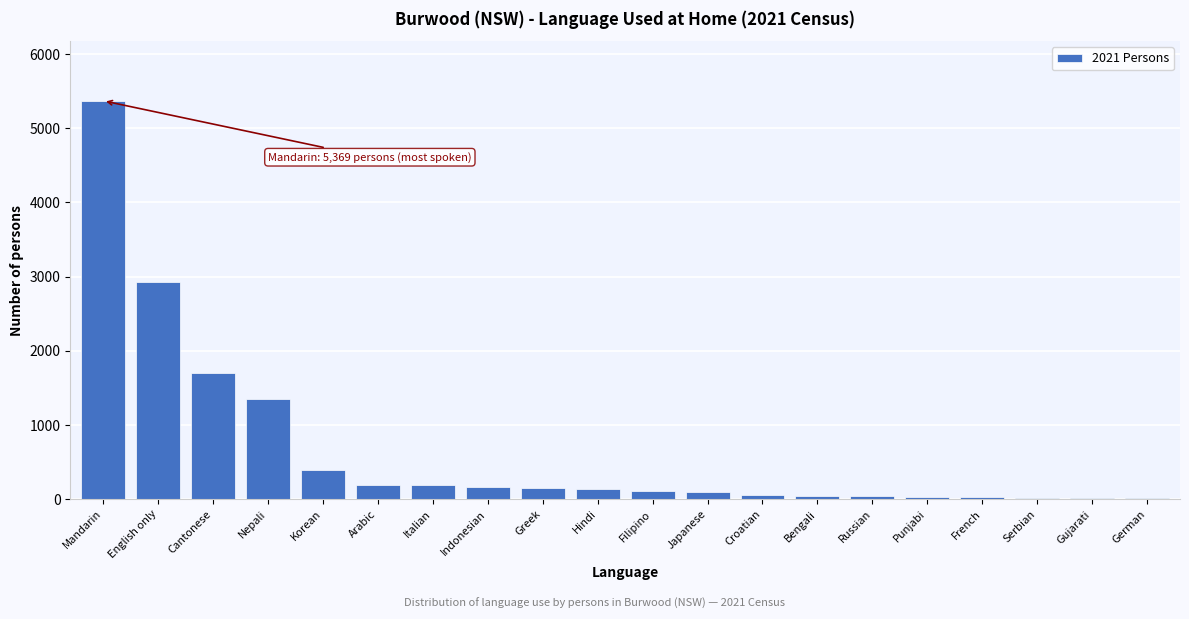

Between Punjabi and Korean, which is larger?

Korean